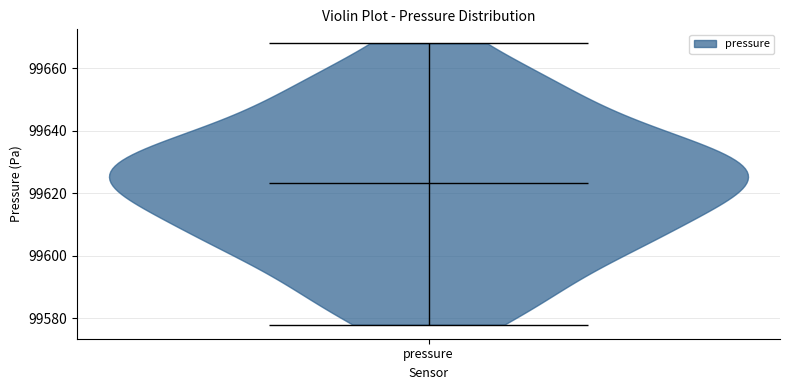

Read this violin plot against the y-axis: where its median line is, and the lowest and highest points the violin reaches. The values are not printed on the chart, so give them approximately, as read against the axis.

median line 99624, lowest point 99578, highest point 99668